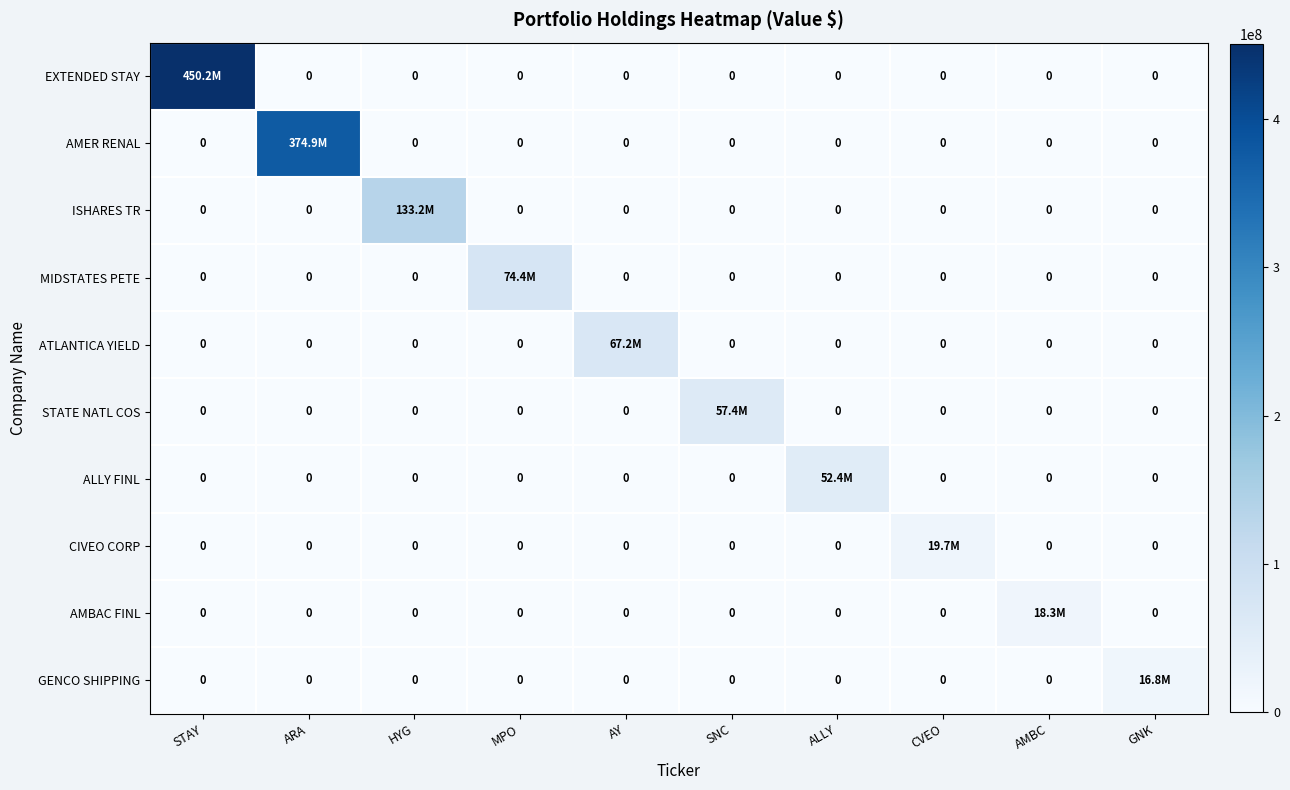

What is the difference between the maximum and second lowest values in the ISHARES TR series?

133157000